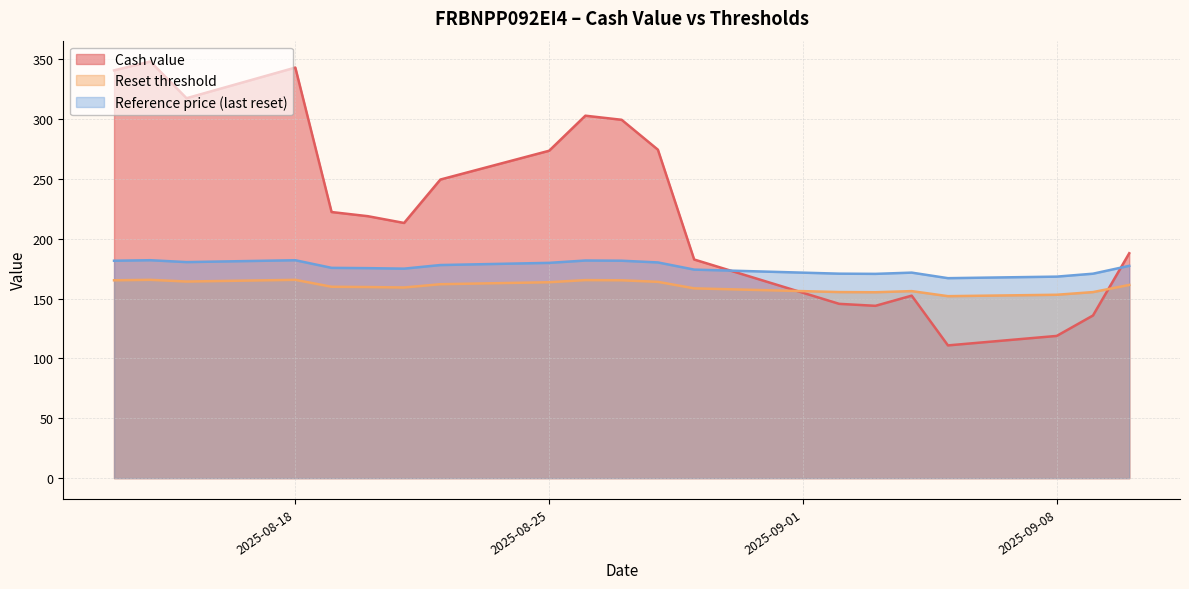

True or false: Reset threshold and Reference price (last reset) intersect in this chart.

False